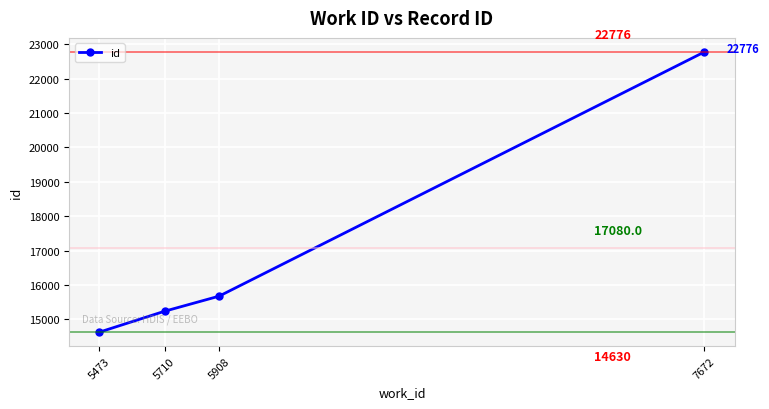

What is the difference between the second highest and second lowest values?

438